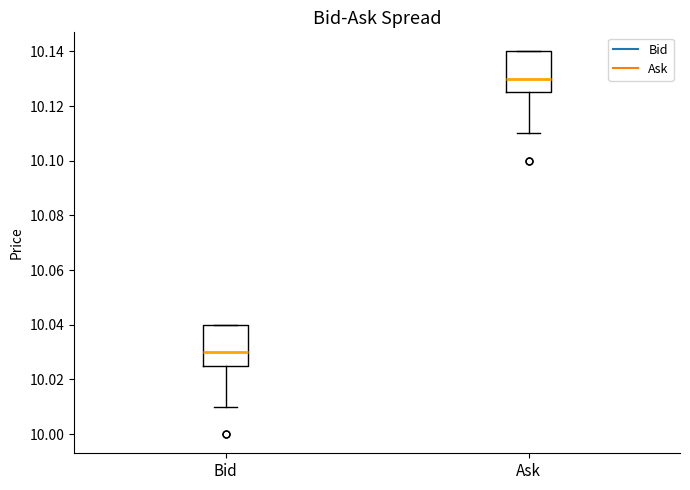

Reading left to right, transcribe this box plot: for each box, give where its median line is, the range the box spans, and where its two whiskers end, as read against the y-axis. The values are not printed on the chart, so give them approximately, as read against the axis.

Bid: median 10.030, box 10.026 to 10.040, whiskers 10.010 to 10.040
Ask: median 10.130, box 10.126 to 10.140, whiskers 10.110 to 10.140